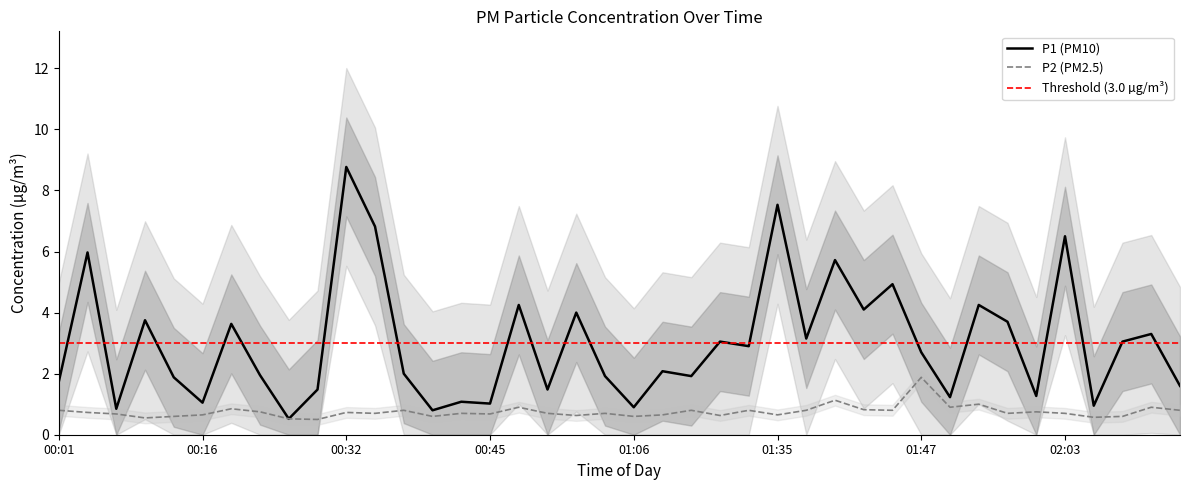

Between 01:03 and 02:08, which is larger?

02:08